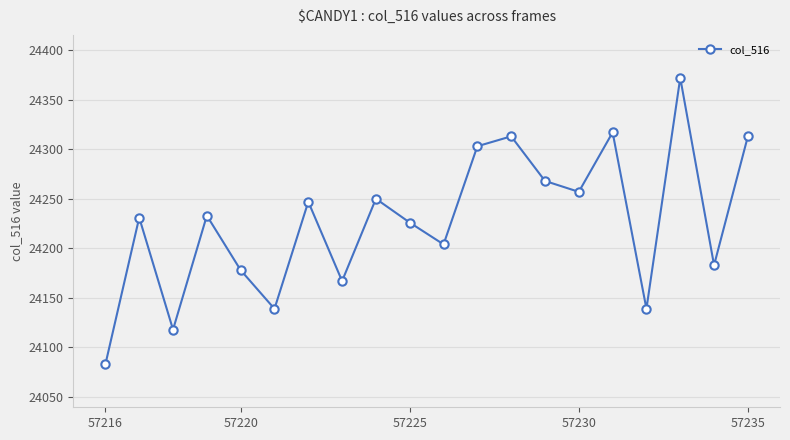

How many data points does each series have?

20